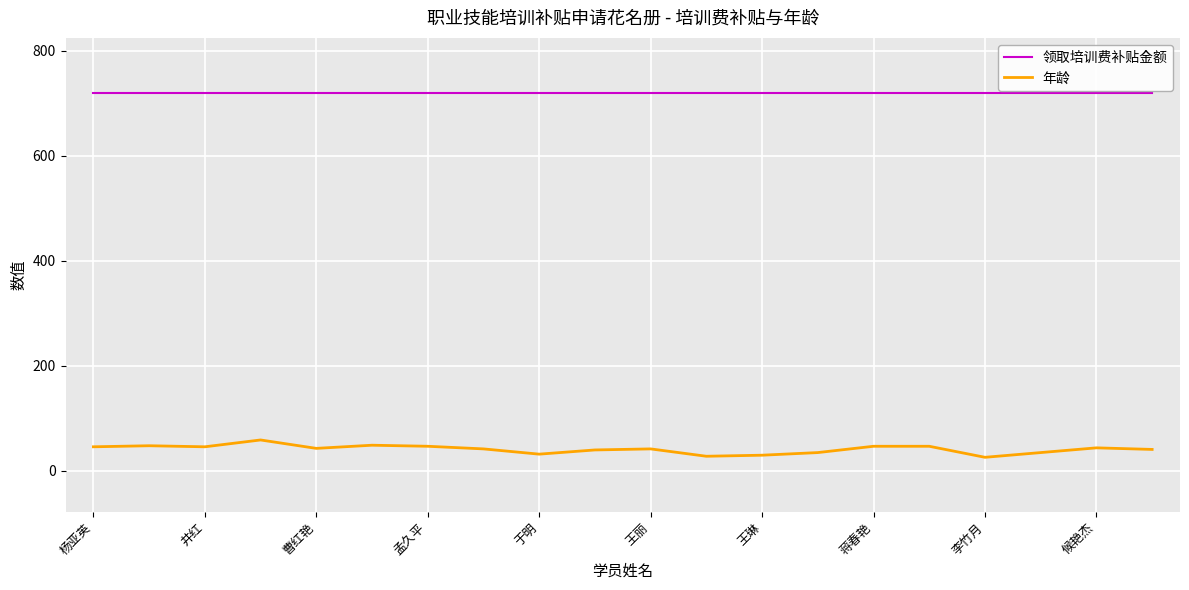

True or false: 领取培训费补贴金额 and 年龄 intersect in this chart.

False